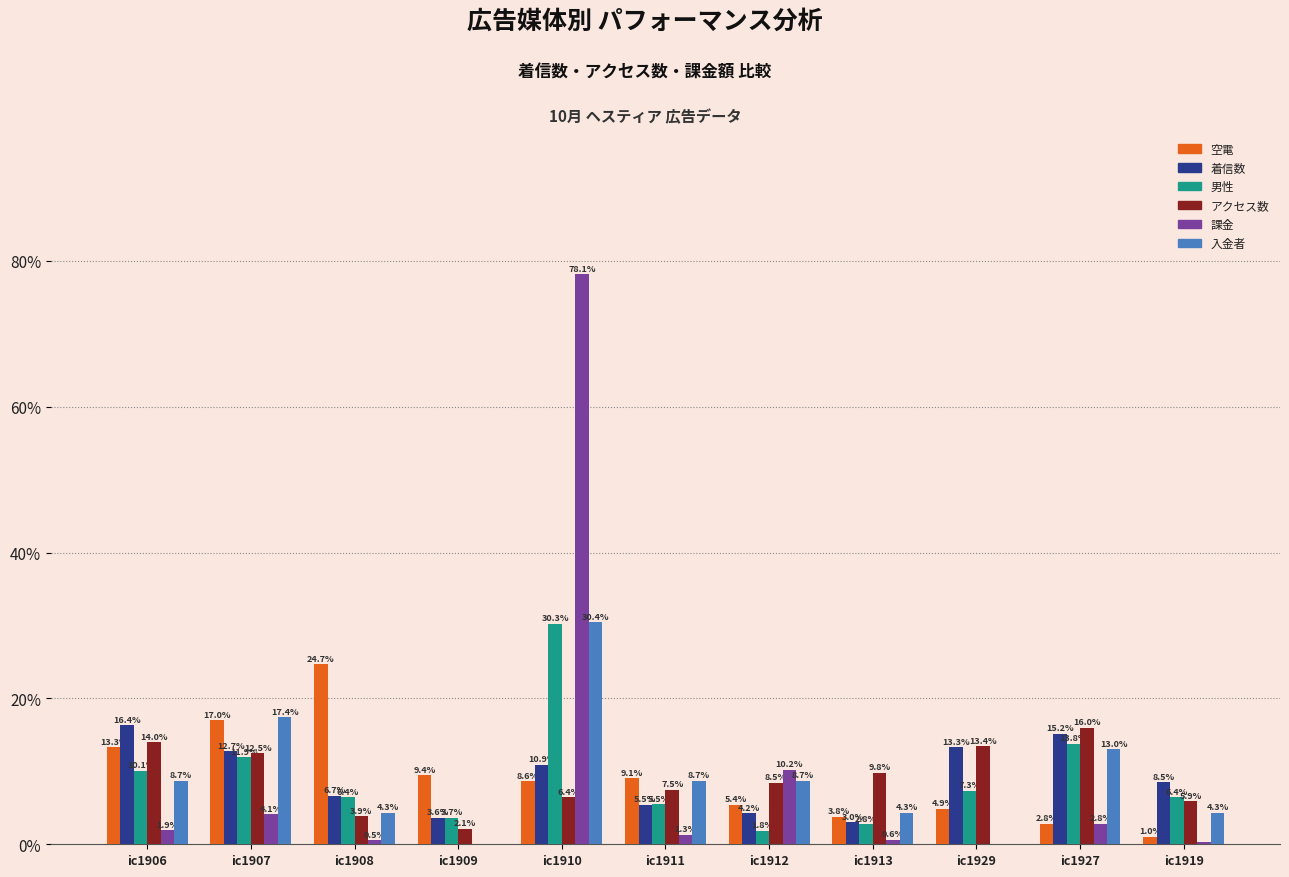

What is the maximum value for 男性?

30.3